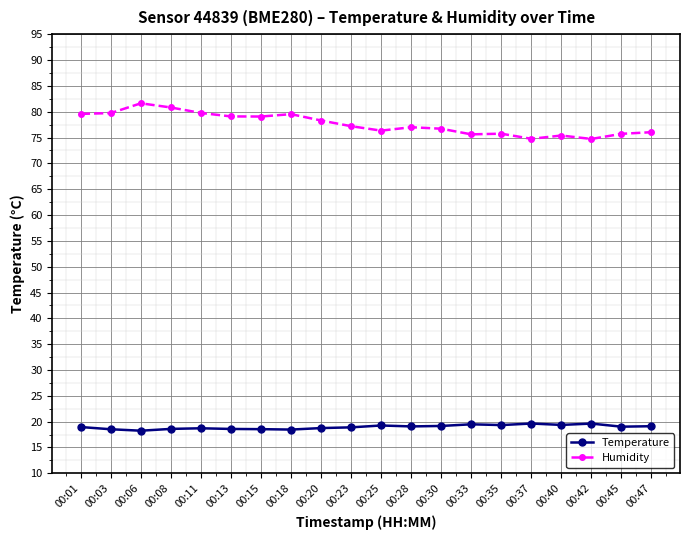

True or false: Humidity and Temperature cross at least once.

False